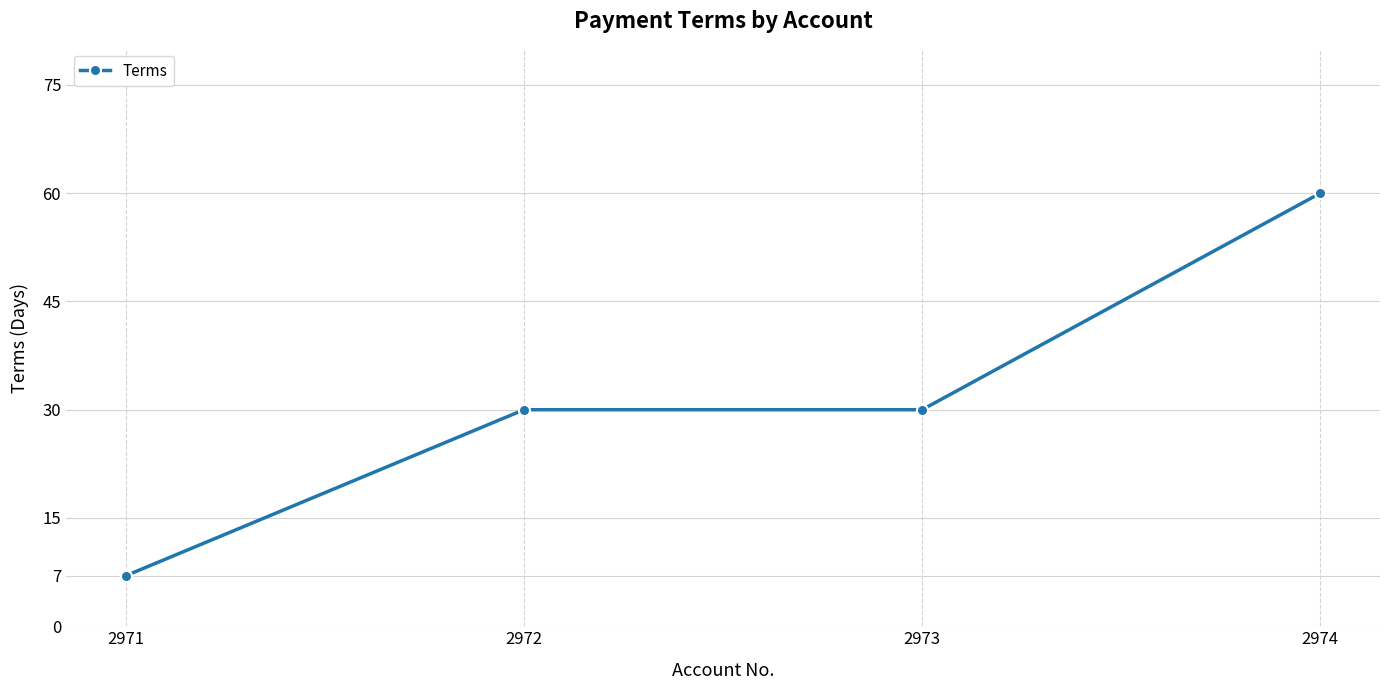

What is the average value?

32